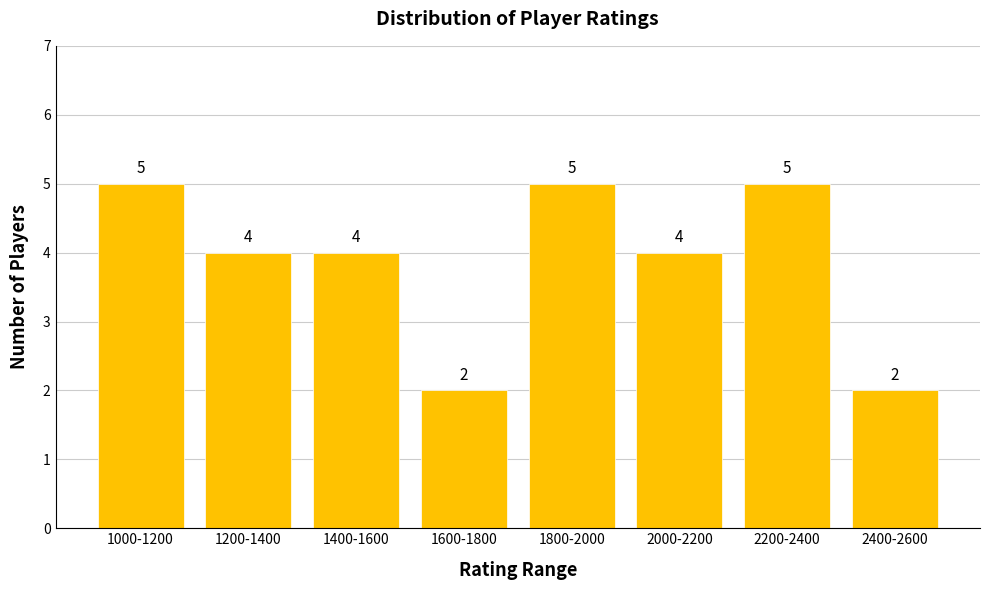

Reading left to right, transcribe all the data shown in this chart.

1000-1200=5	1200-1400=4	1400-1600=4	1600-1800=2	1800-2000=5	2000-2200=4	2200-2400=5	2400-2600=2